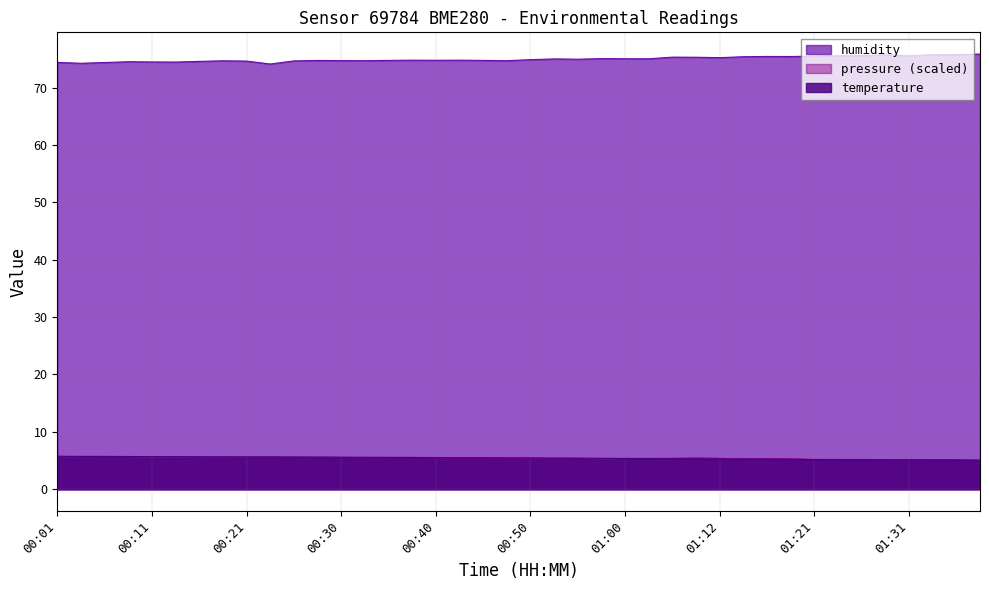

True or false: humidity and temperature cross at least once.

False